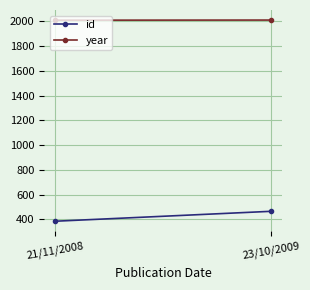

Is it true that year equals 1013 at 23/10/2009?

False